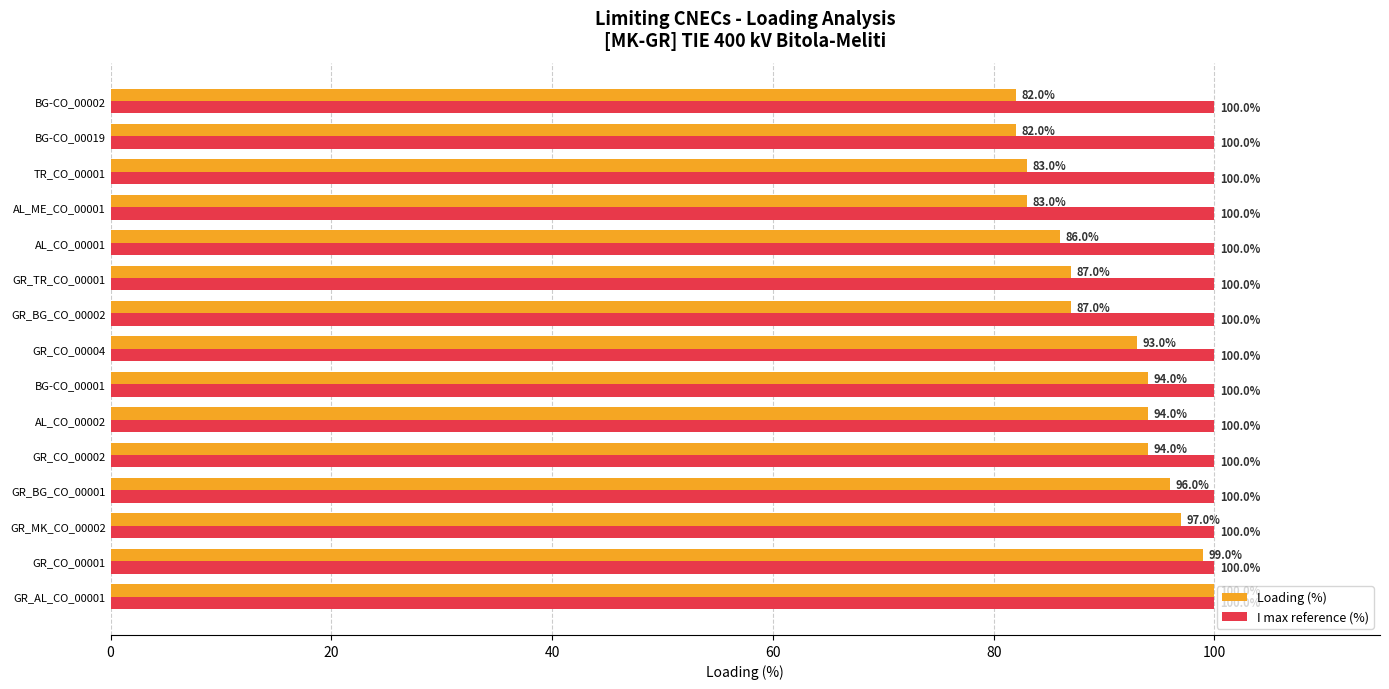

The Loading (%) series shows 135 at BG-CO_00001. True or false?

False